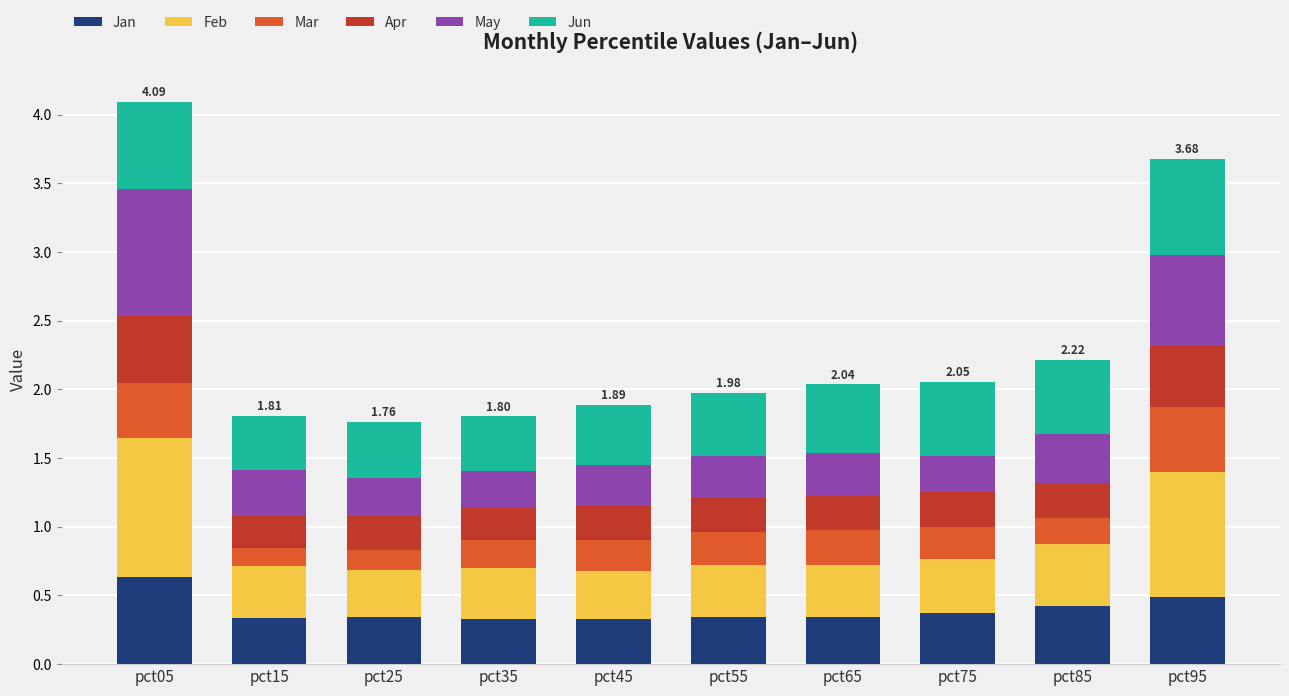

What is the total value across all series at pct55?

2.0